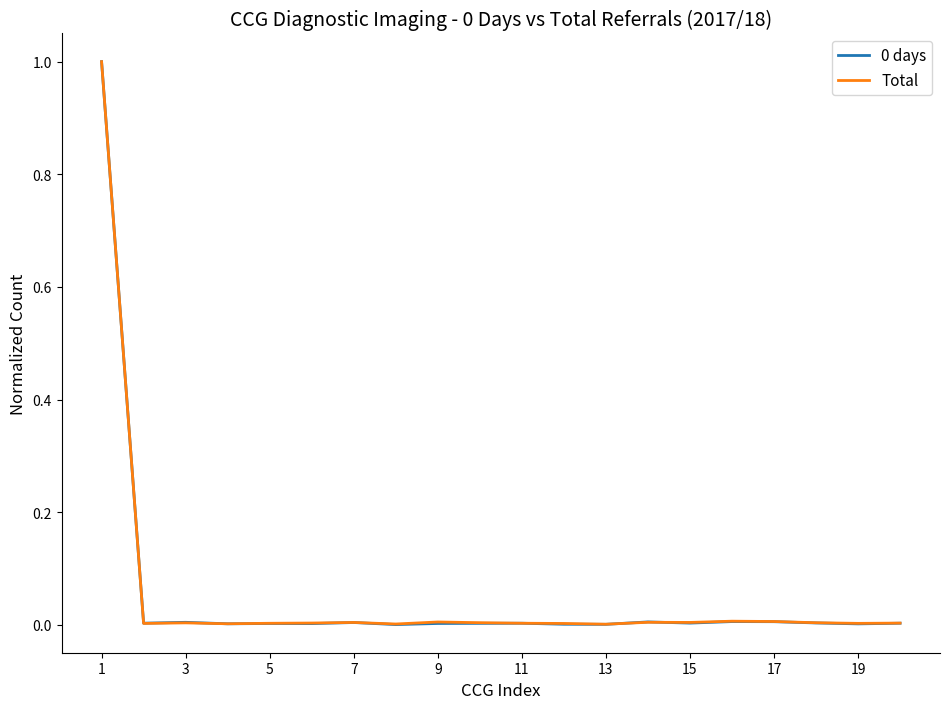

True or false: 0 days has a value of 0.0 at 5.

True